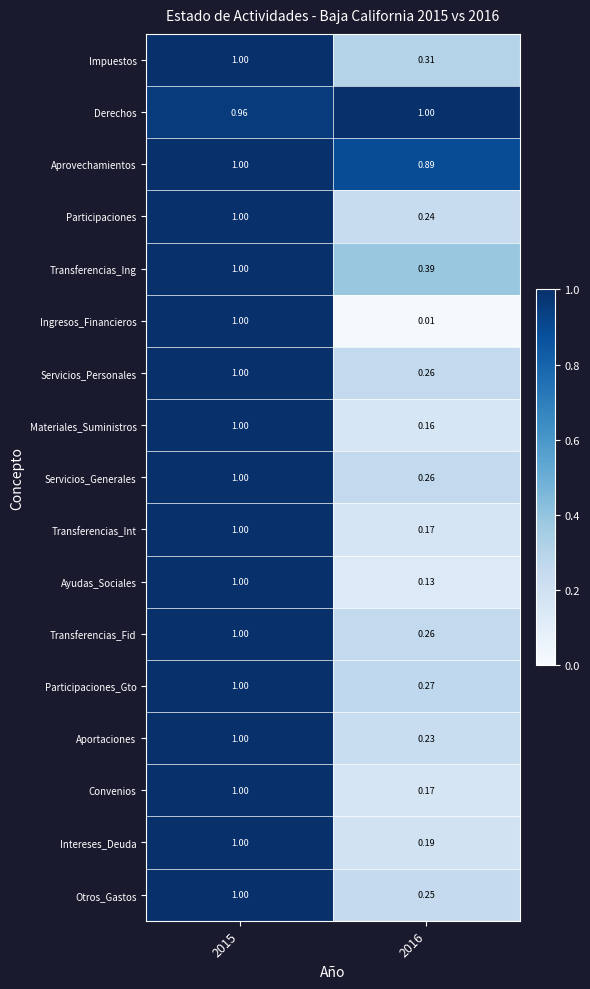

Which series changed the most between 2015 and 2016?

Ingresos_Financieros